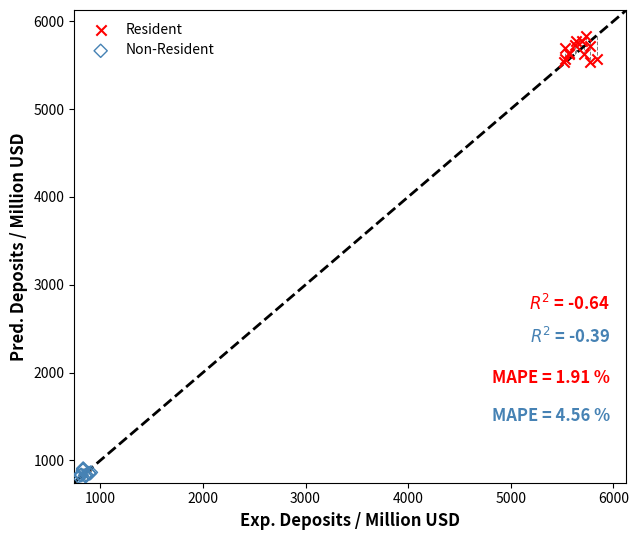

Which series contains the lowest Y value?

Non-Resident